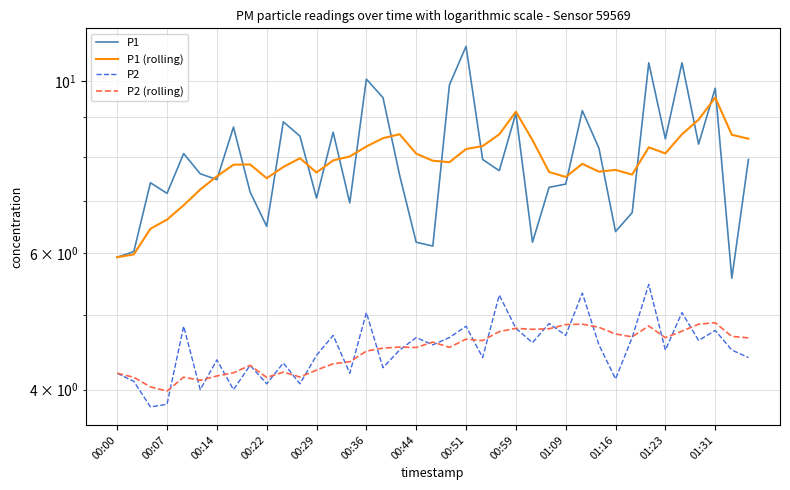

The P2 series shows 7.5 at 20. True or false?

False